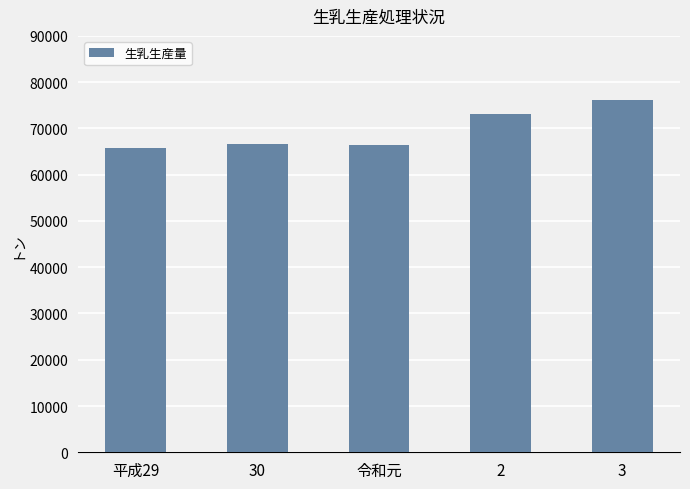

The value at 2 is 41201. True or false?

False